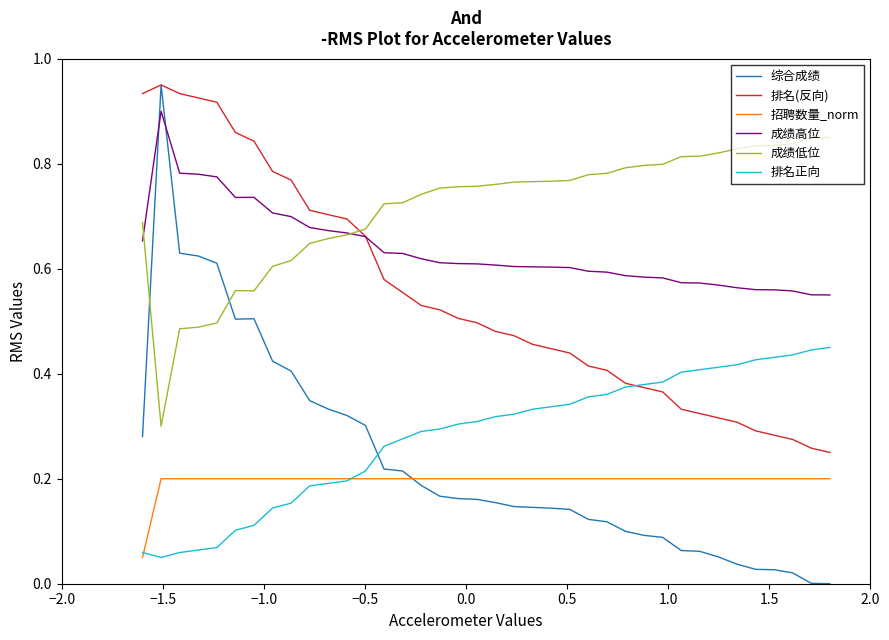

True or false: 招聘数量_norm and 成绩低位 intersect in this chart.

False